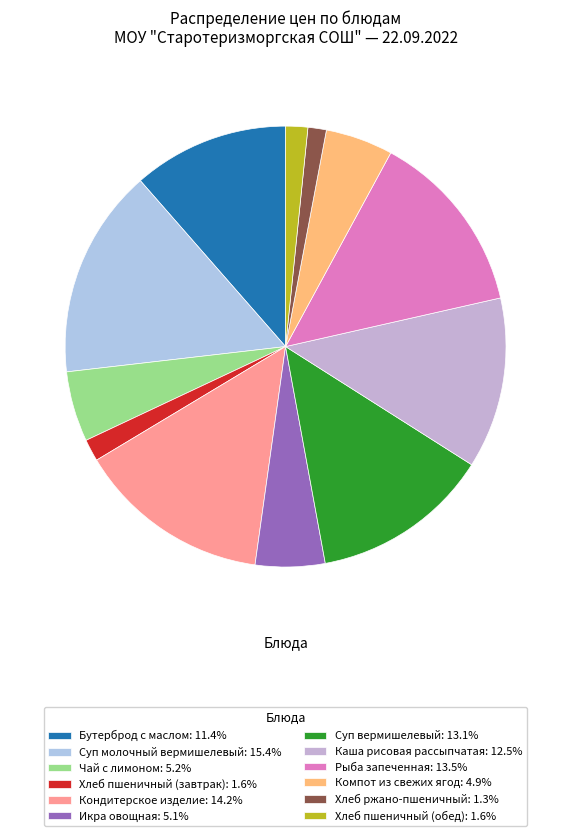

Is there a majority slice in this chart?

No